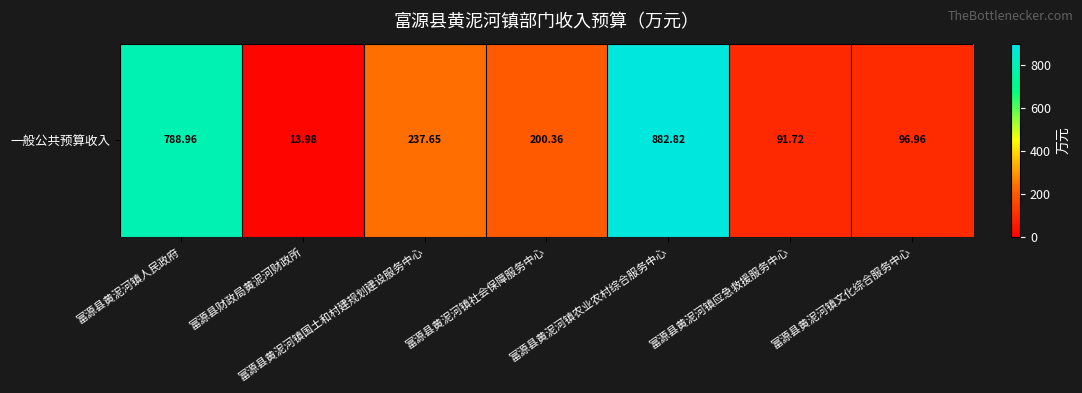

List the labels in order of value, smallest first.

富源县财政局黄泥河财政所, 富源县黄泥河镇应急救援服务中心, 富源县黄泥河镇文化综合服务中心, 富源县黄泥河镇社会保障服务中心, 富源县黄泥河镇国土和村建规划建设服务中心, 富源县黄泥河镇人民政府, 富源县黄泥河镇农业农村综合服务中心